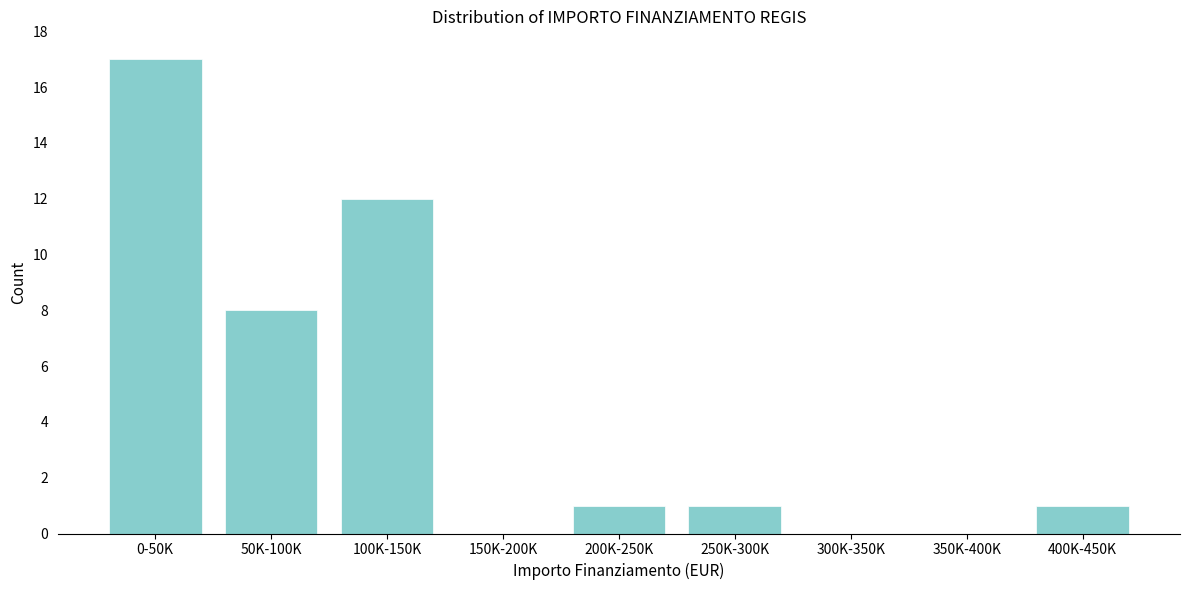

Reading left to right, transcribe all the data shown in this chart.

0-50K=17	50K-100K=8	100K-150K=12	150K-200K=0	200K-250K=1	250K-300K=1	300K-350K=0	350K-400K=0	400K-450K=1